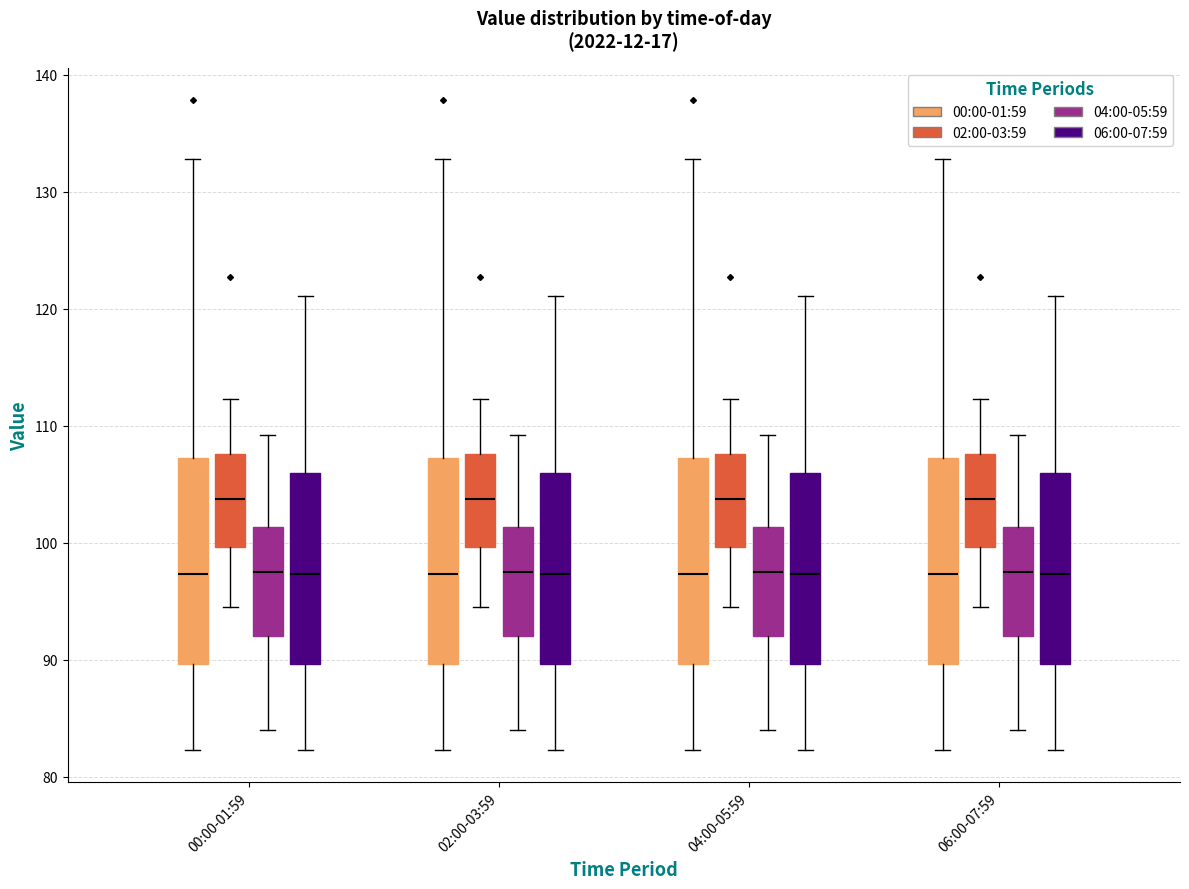

Reading left to right, transcribe this box plot: for each box, give where its median line is, the range the box spans, and where its two whiskers end, as read against the y-axis. The values are not printed on the chart, so give them approximately, as read against the axis.

00:00-01:59 (00:00-01:59): median 97, box 90 to 107, whiskers 82 to 133
00:00-01:59 (02:00-03:59): median 104, box 100 to 108, whiskers 95 to 112
00:00-01:59 (04:00-05:59): median 98, box 92 to 101, whiskers 84 to 109
00:00-01:59 (06:00-07:59): median 97, box 90 to 106, whiskers 82 to 121
02:00-03:59 (00:00-01:59): median 97, box 90 to 107, whiskers 82 to 133
02:00-03:59 (02:00-03:59): median 104, box 100 to 108, whiskers 95 to 112
02:00-03:59 (04:00-05:59): median 98, box 92 to 101, whiskers 84 to 109
02:00-03:59 (06:00-07:59): median 97, box 90 to 106, whiskers 82 to 121
04:00-05:59 (00:00-01:59): median 97, box 90 to 107, whiskers 82 to 133
04:00-05:59 (02:00-03:59): median 104, box 100 to 108, whiskers 95 to 112
04:00-05:59 (04:00-05:59): median 98, box 92 to 101, whiskers 84 to 109
04:00-05:59 (06:00-07:59): median 97, box 90 to 106, whiskers 82 to 121
06:00-07:59 (00:00-01:59): median 97, box 90 to 107, whiskers 82 to 133
06:00-07:59 (02:00-03:59): median 104, box 100 to 108, whiskers 95 to 112
06:00-07:59 (04:00-05:59): median 98, box 92 to 101, whiskers 84 to 109
06:00-07:59 (06:00-07:59): median 97, box 90 to 106, whiskers 82 to 121